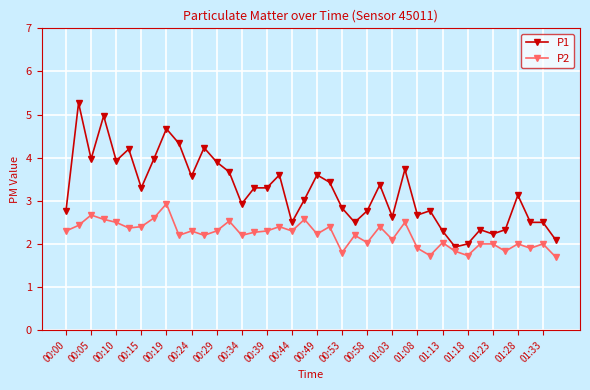

Which series has the largest total across all categories?

P1